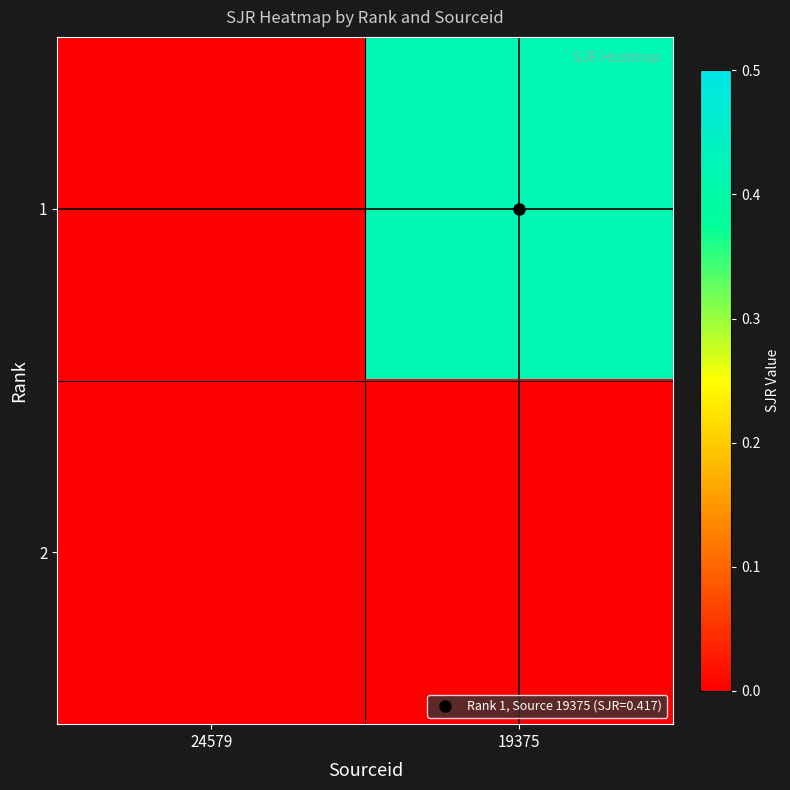

Reading right to left, transcribe all the data shown in this chart.

1: 19375=0.4	24579=0.0
2: 19375=0.0	24579=0.0